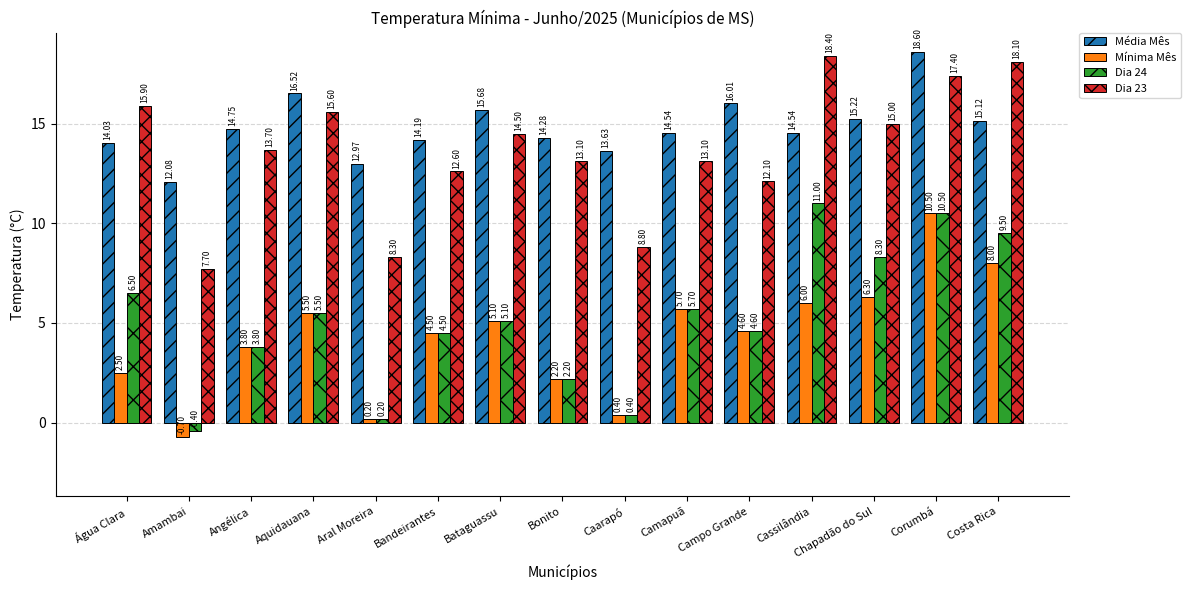

At which category does the chart reach its minimum across all series?

Amambai